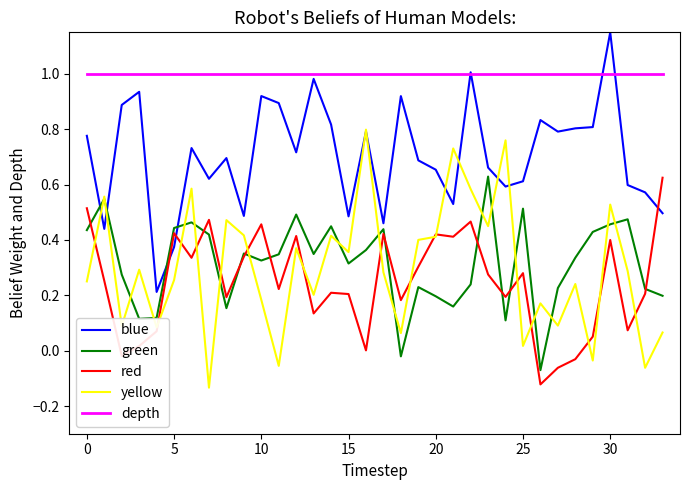

Which series has the largest total across all categories?

depth